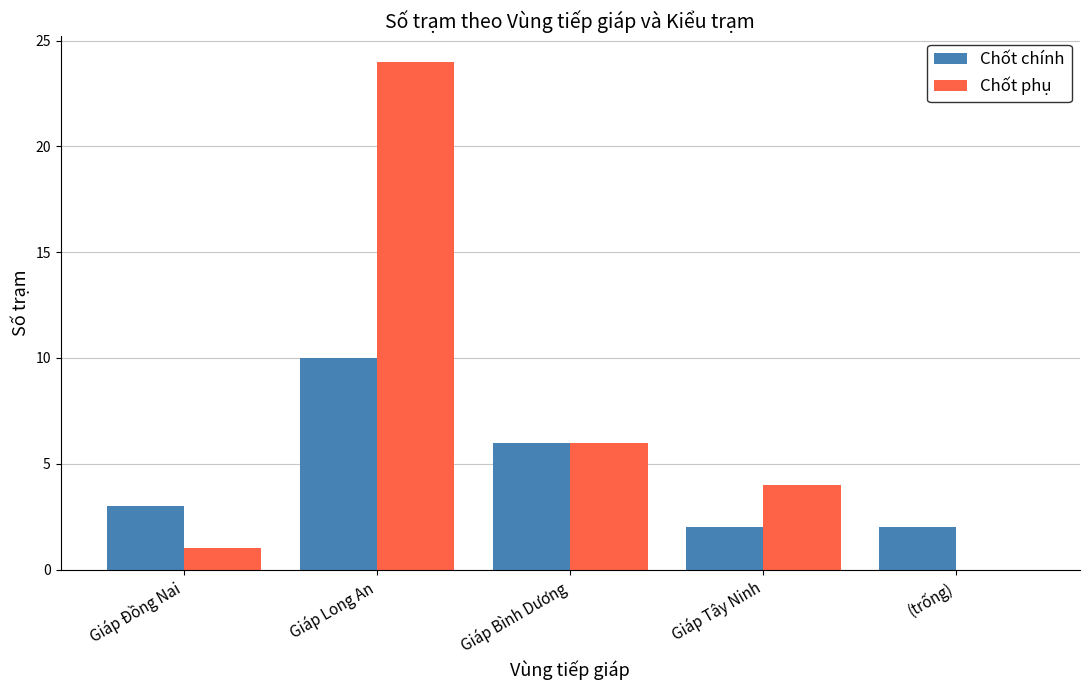

What value does the Chốt chính series have at Giáp Bình Dương?

6